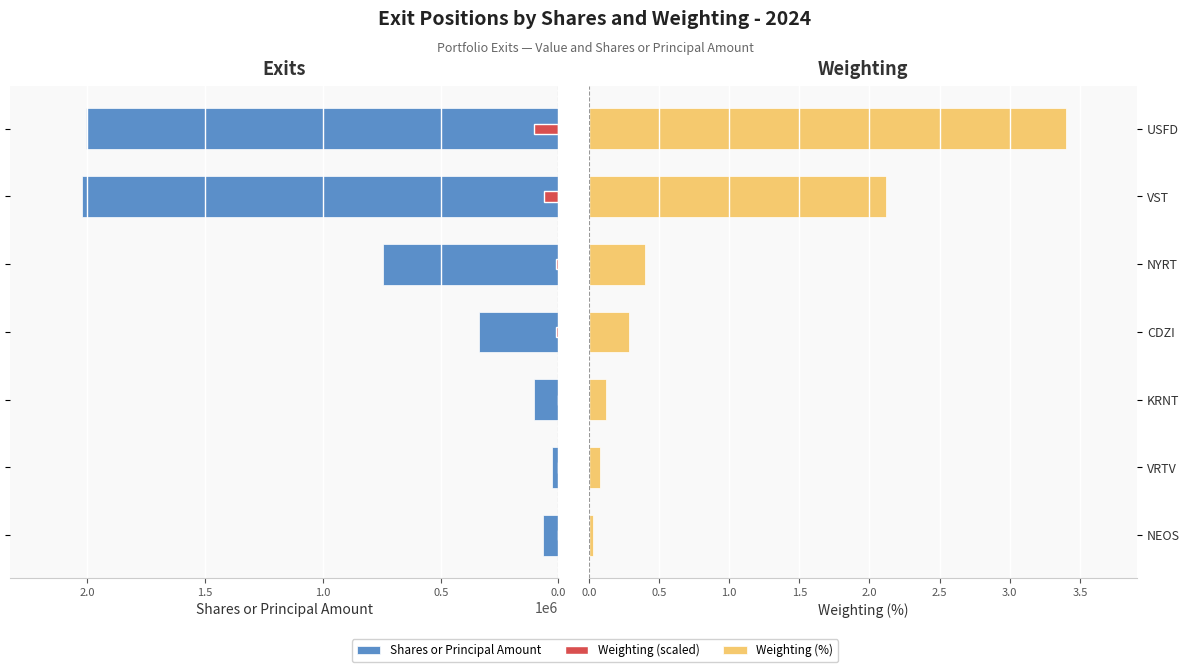

Which series changed the most between NEOS and VRTV?

Shares or Principal Amount